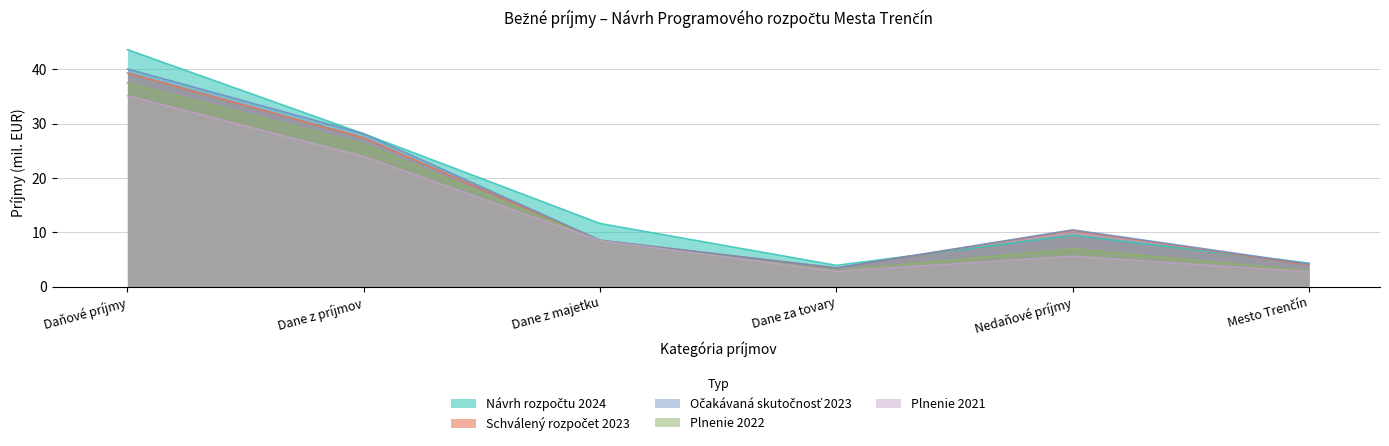

What is the greatest value displayed?

43.6